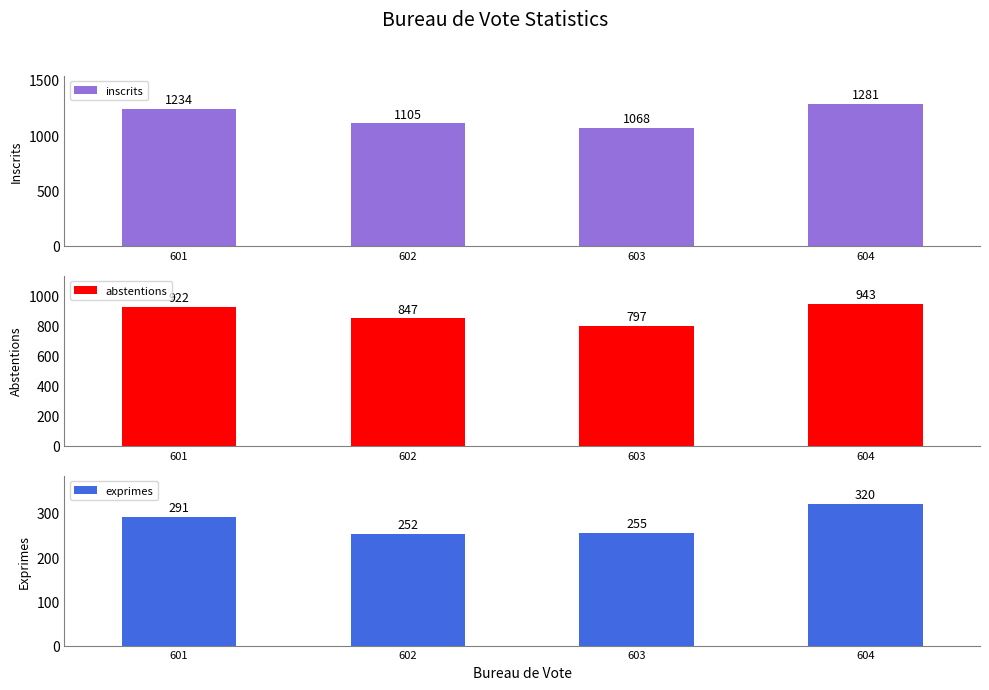

List the series in order of their overall mean, lowest first.

exprimes, abstentions, inscrits